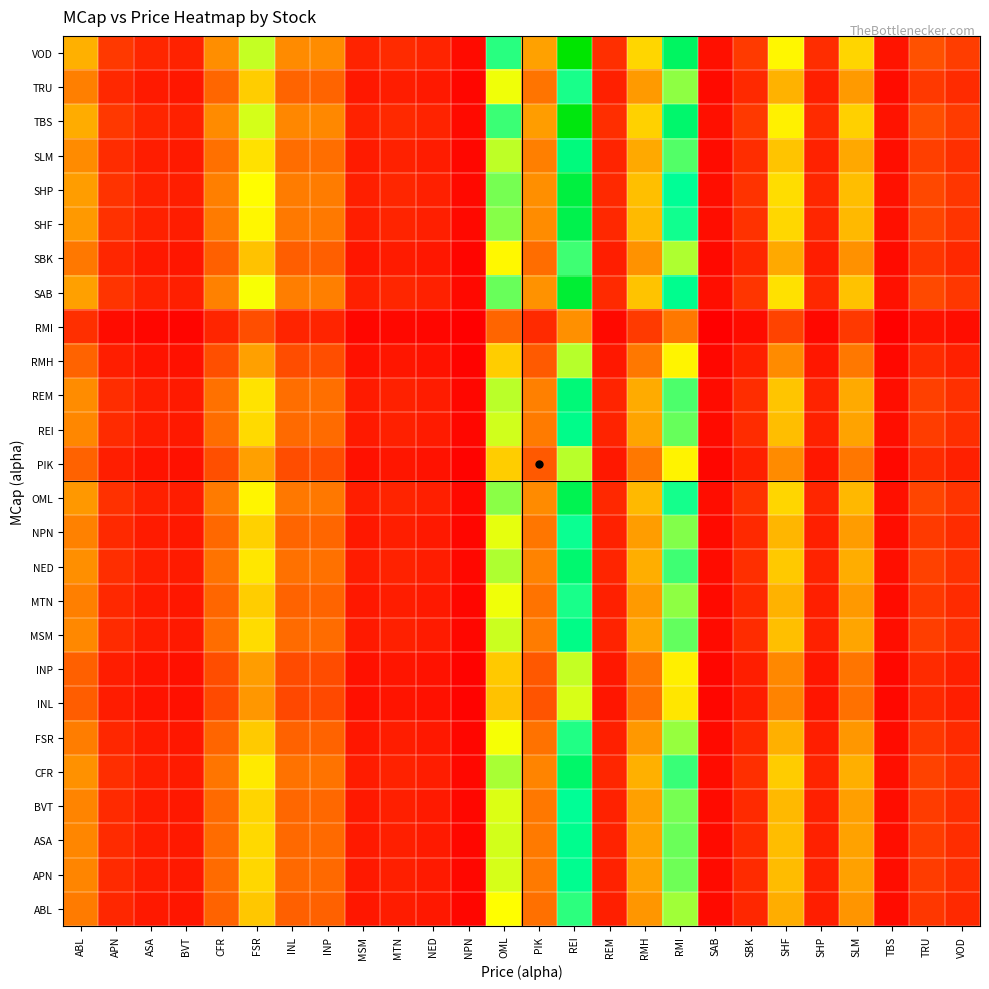

How many distinct data groups are displayed?

26